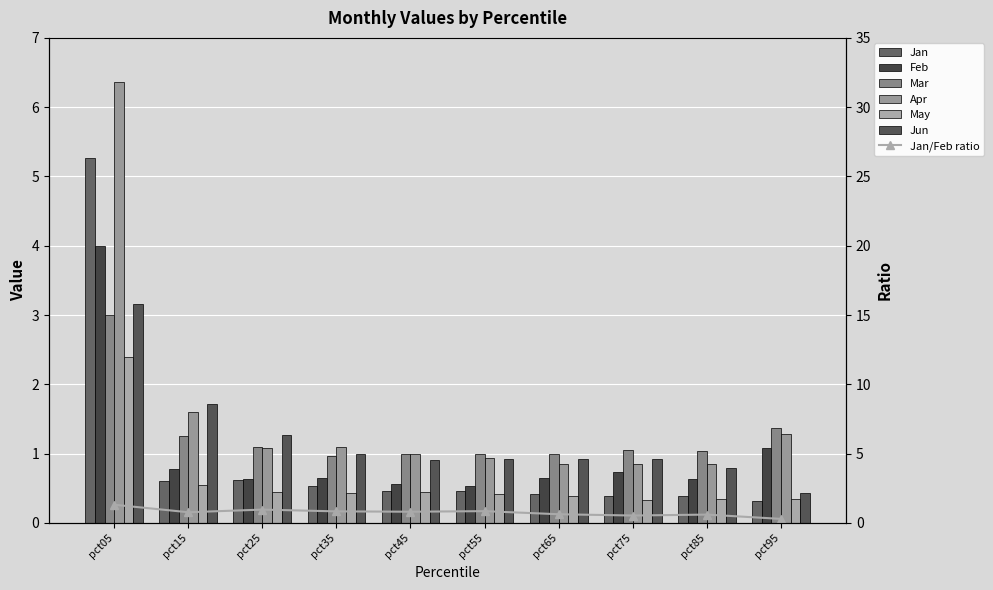

At which label does Apr first exceed 1?

pct05